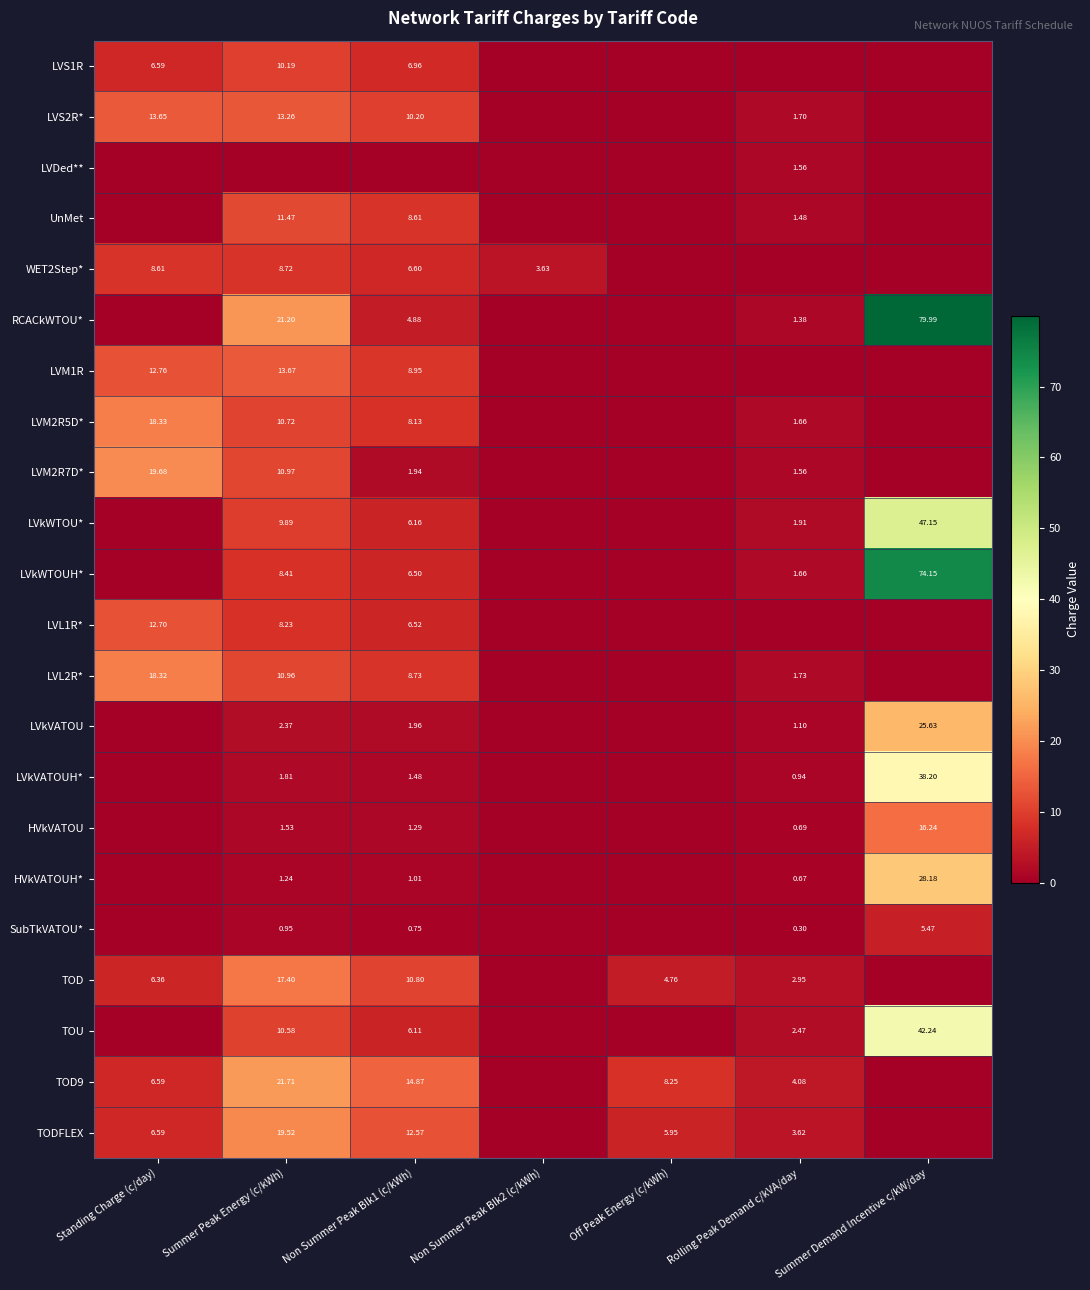

True or false: LVM1R has a value of 13.7 at Summer Peak Energy (c/kWh).

True